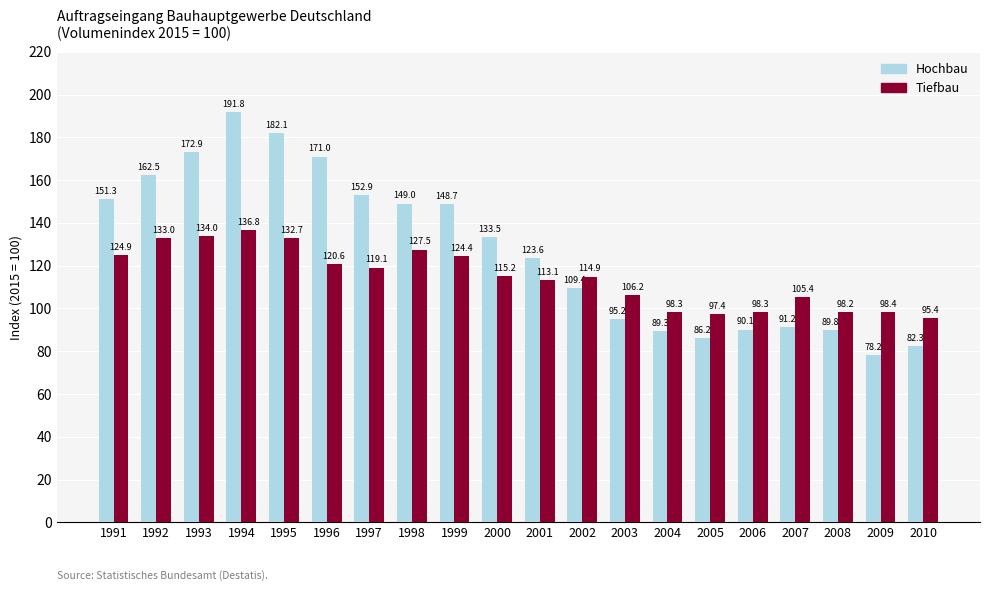

Reading right to left, what are all the values shown in this chart?

Hochbau: 82.3	78.2	89.8	91.2	90.1	86.2	89.3	95.2	109.4	123.6	133.5	148.7	149.0	152.9	171.0	182.1	191.8	172.9	162.5	151.3
Tiefbau: 95.4	98.4	98.2	105.4	98.3	97.4	98.3	106.2	114.9	113.1	115.2	124.4	127.5	119.1	120.6	132.7	136.8	134.0	133.0	124.9